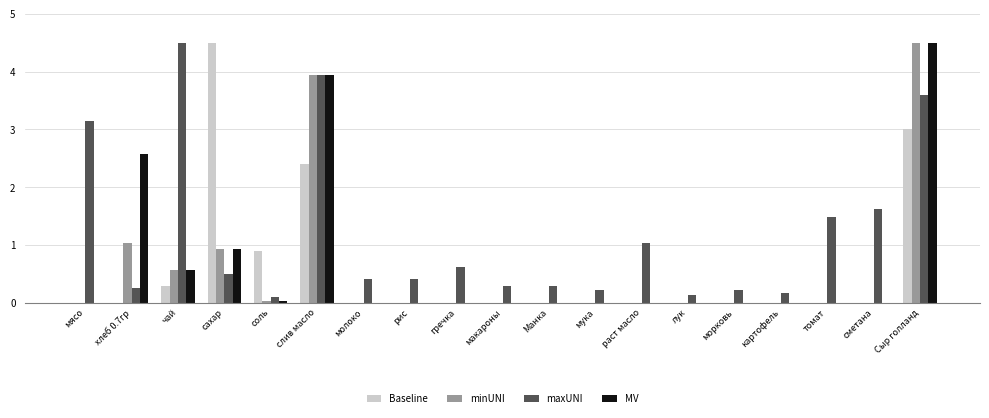

Between соль and томат, which series saw the biggest shift?

maxUNI